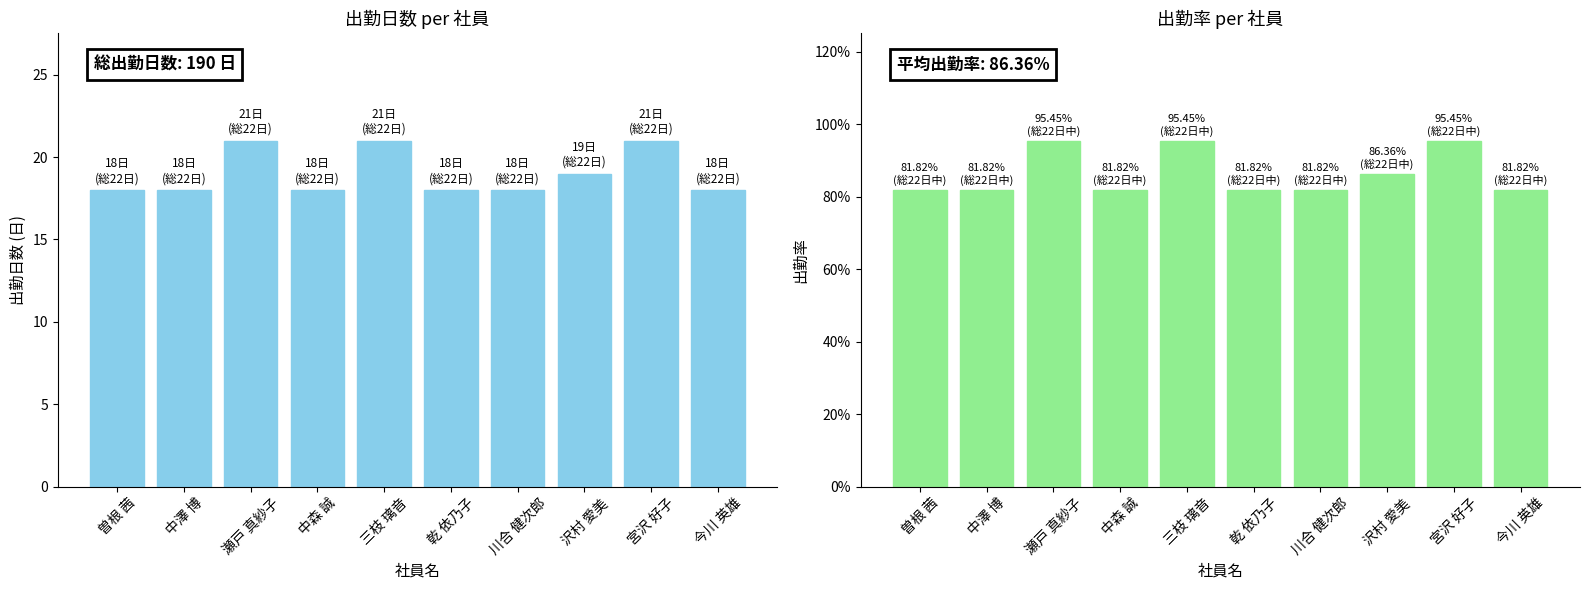

Which series has the largest total across all categories?

出勤日数